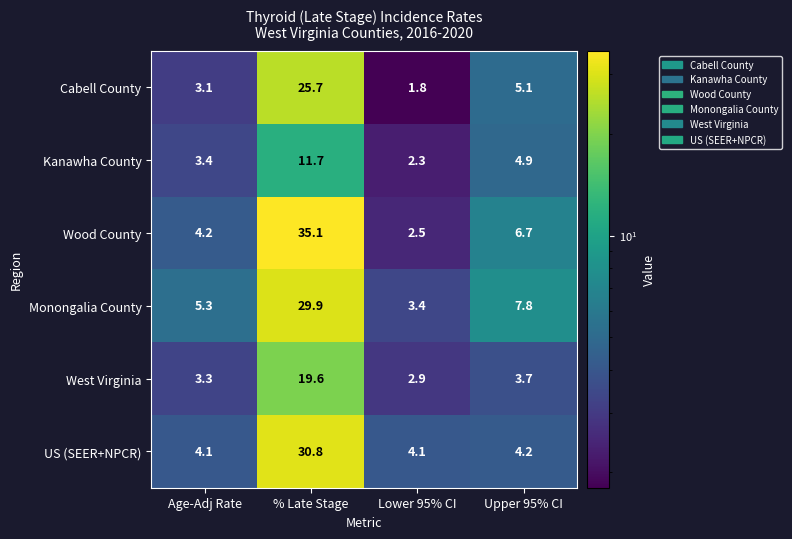

Which series has the largest total across all categories?

Wood County